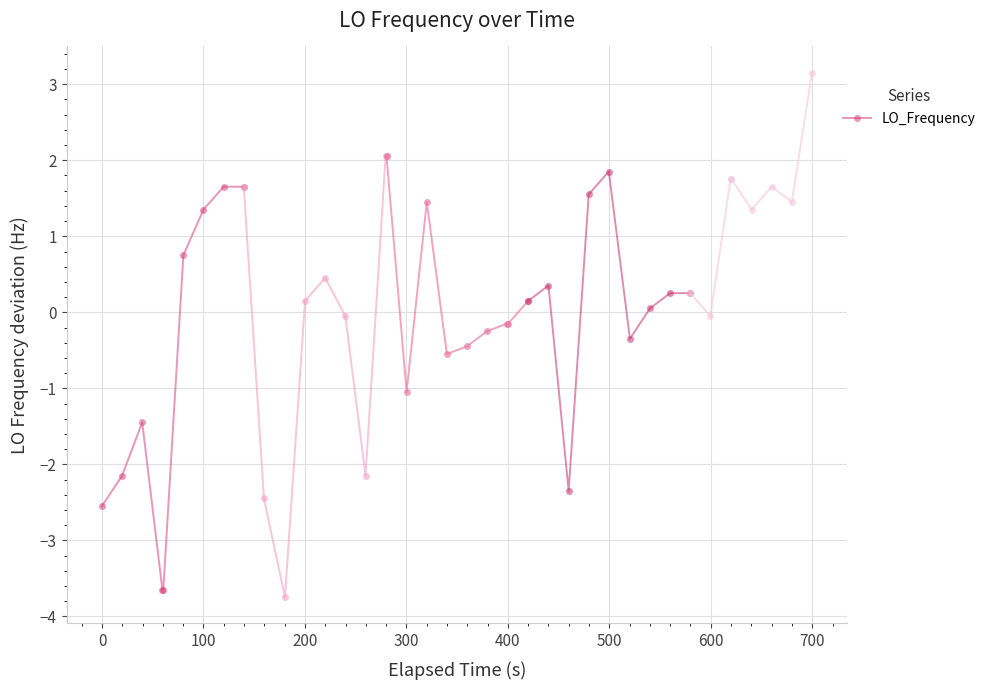

What is the maximum value for LO_Frequency?

1.7